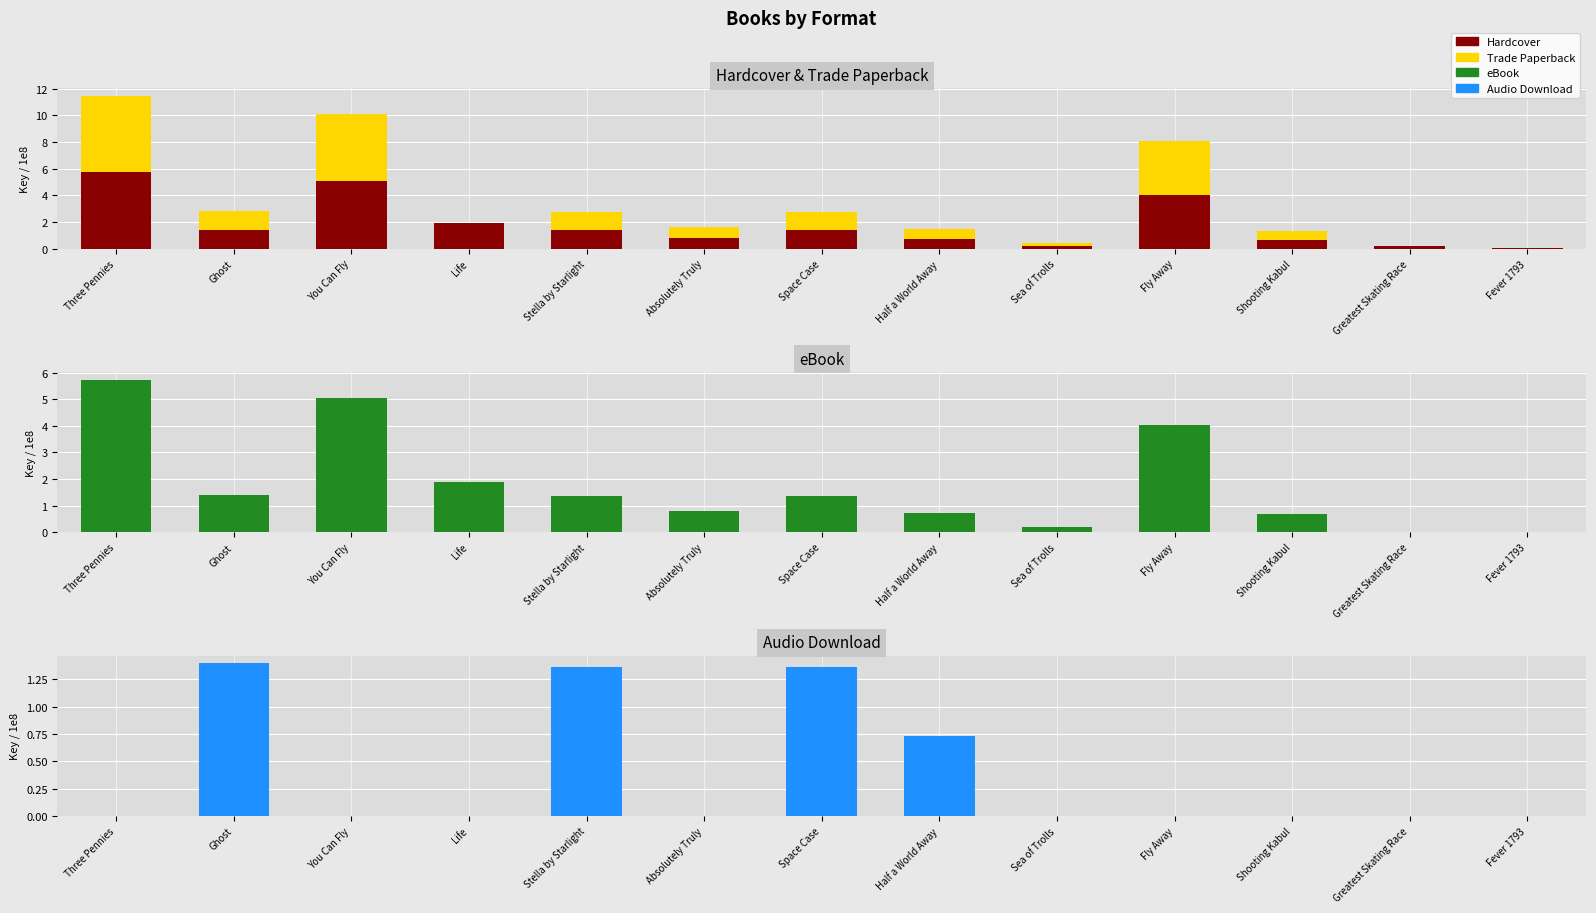

Which series changed the most between Stella by Starlight and Greatest Skating Race?

eBook